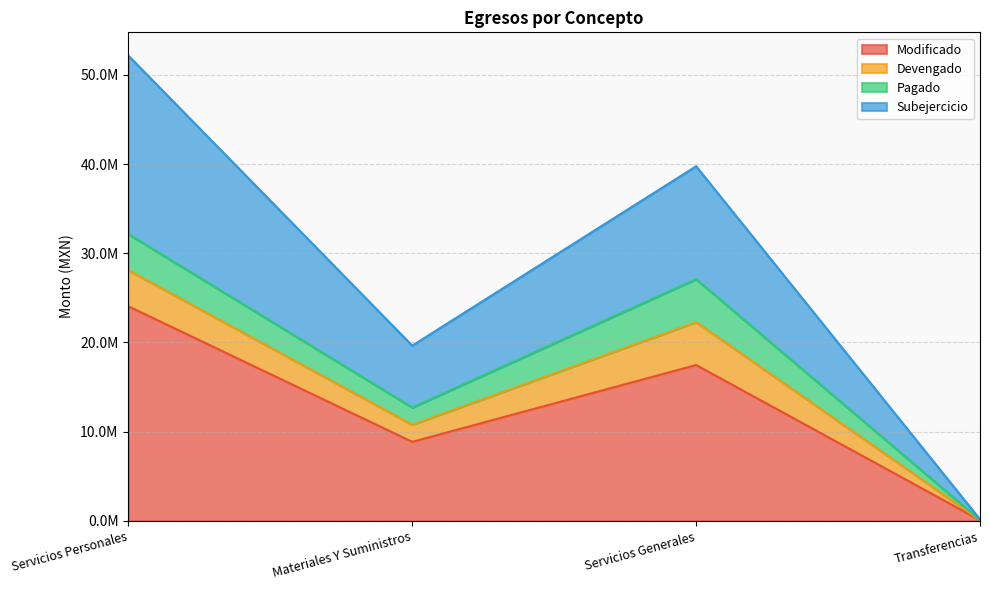

Read the Modificado value at Servicios Personales.

24058404.5